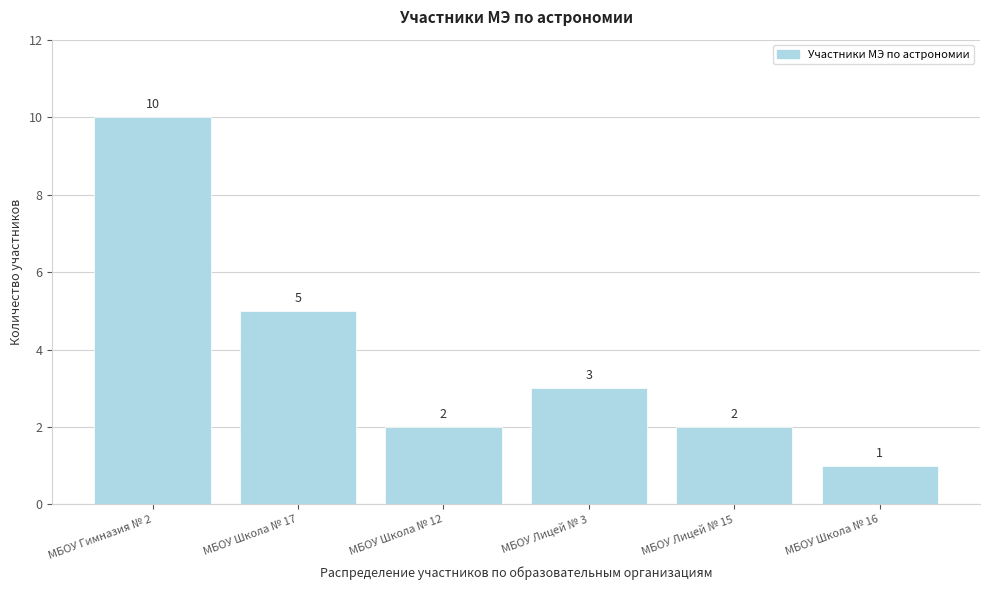

Reading left to right, extract all data points from this chart.

10	5	2	3	2	1